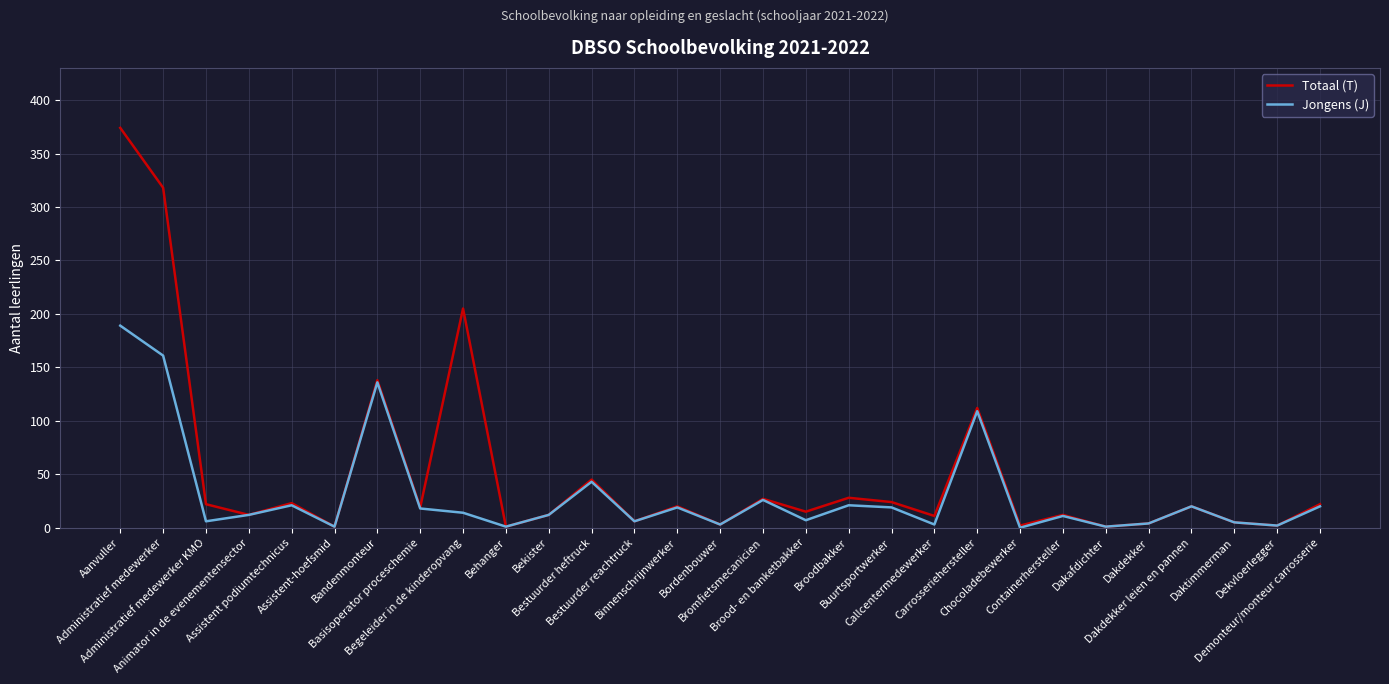

How many lines are shown in the chart?

2